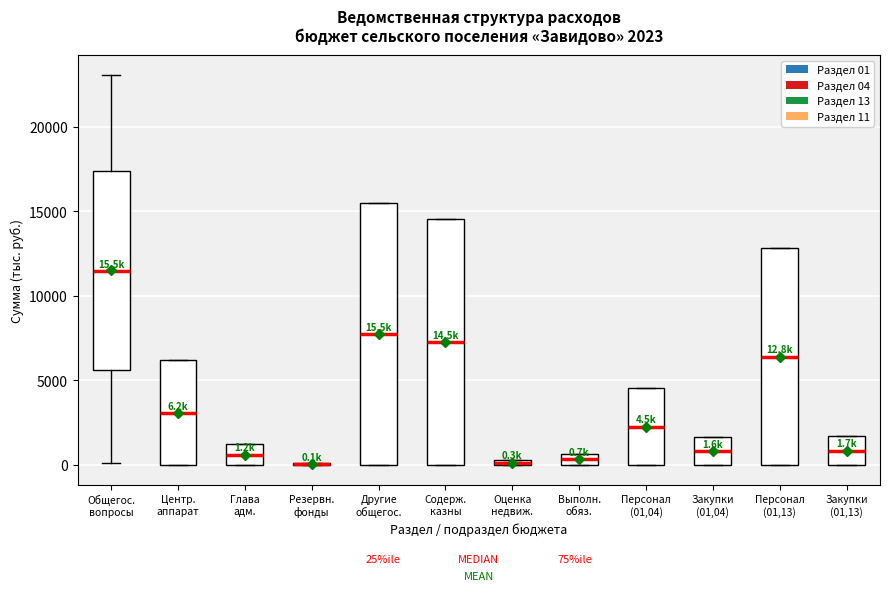

Which box is the tallest, from its lower edge to its upper edge?

Другие общегос.